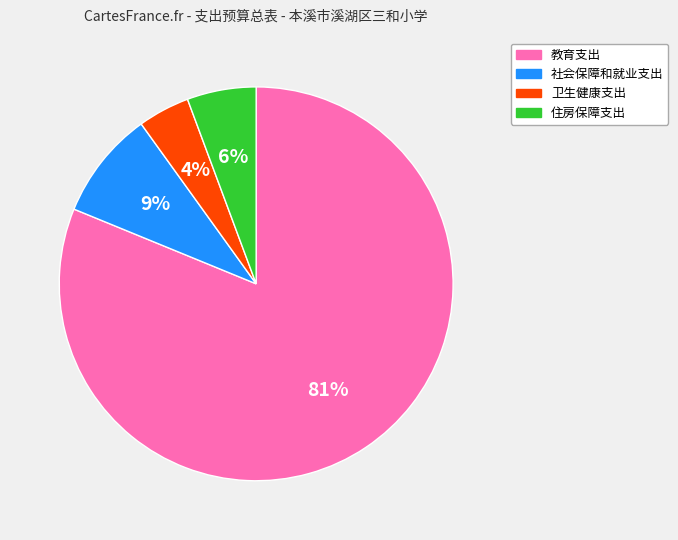

Does 卫生健康支出 represent more than half of the total?

No